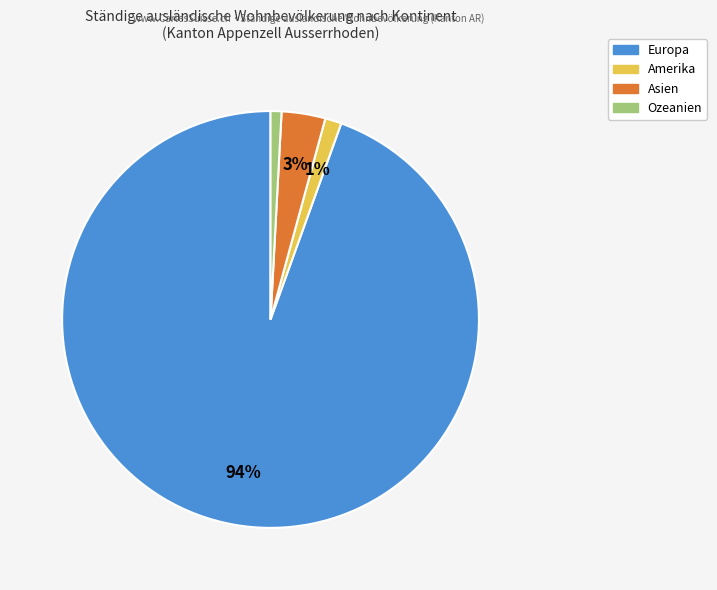

How many segments does this pie chart have?

4